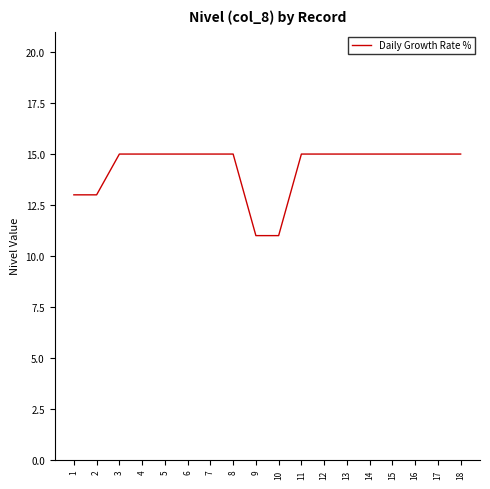

Approximately how many times larger is the value at 18 compared to 14?

1.0